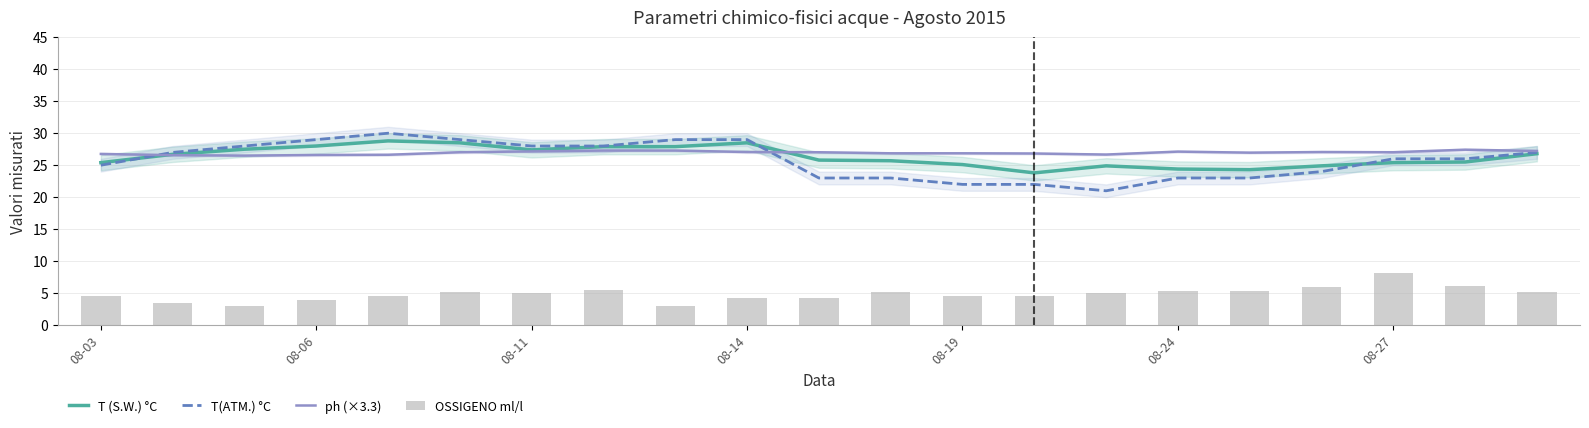

How many data points in ph (×3.3) are less than 27?

10